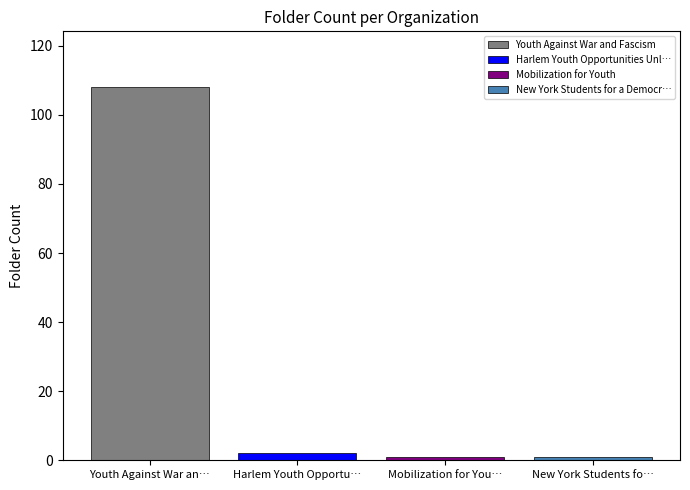

What is the maximum value shown in the chart?

108